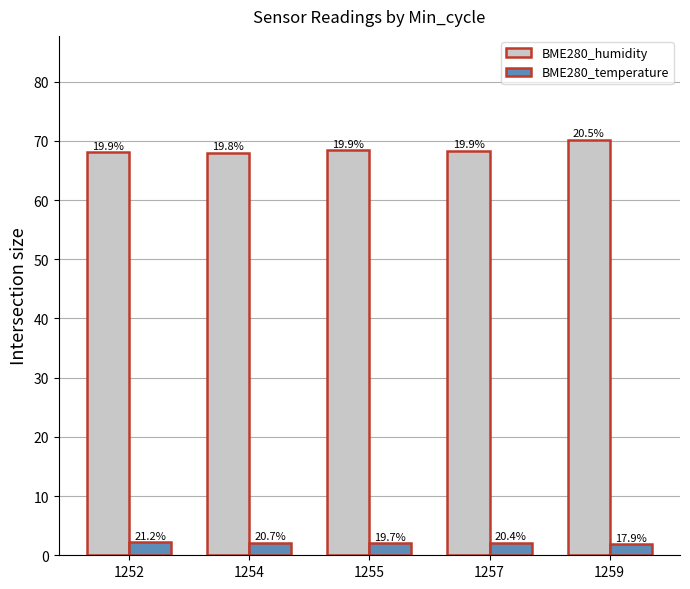

At which category is the sum across all series the highest?

1259